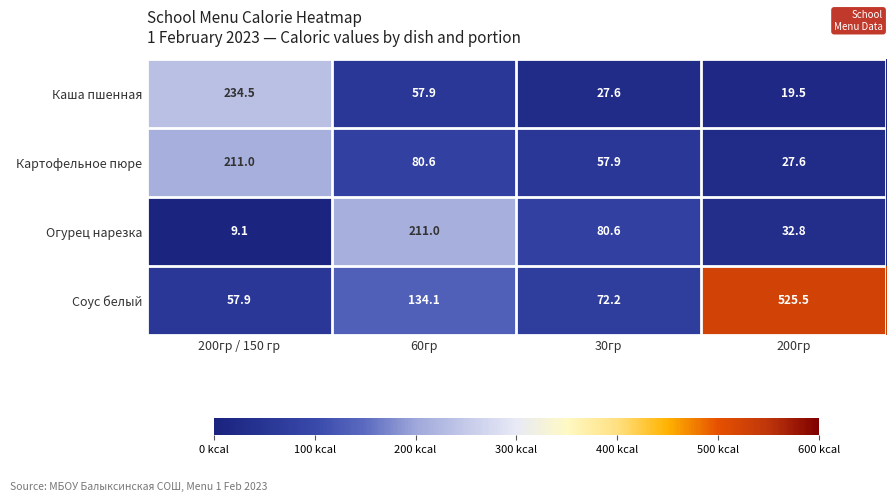

What is the sum of all Соус белый values?

789.7